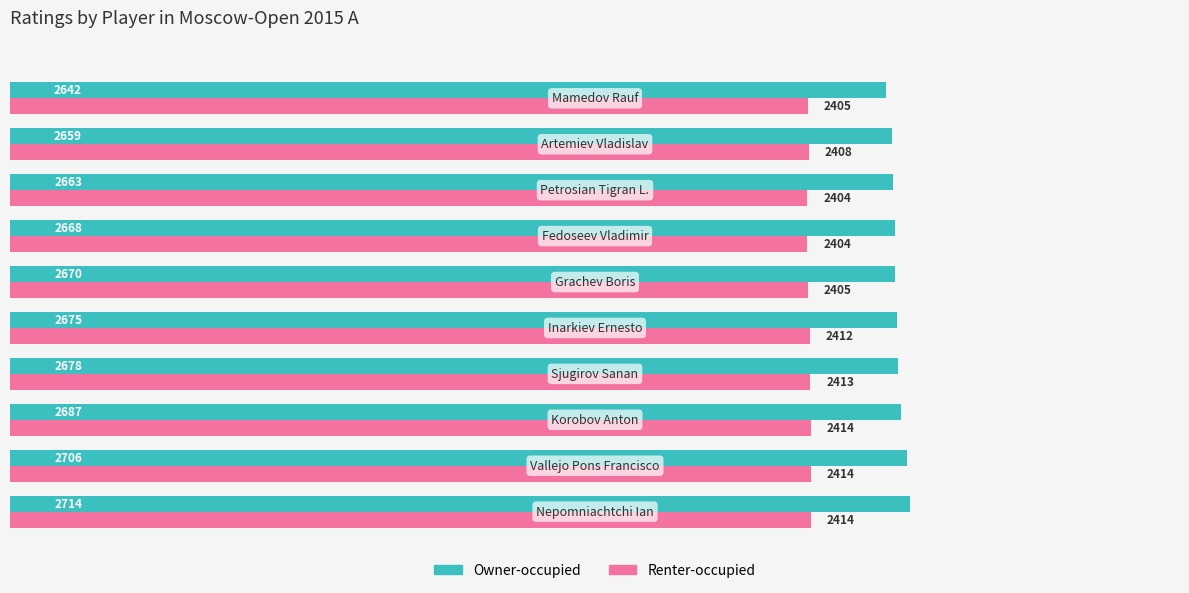

How many distinct data groups are displayed?

2